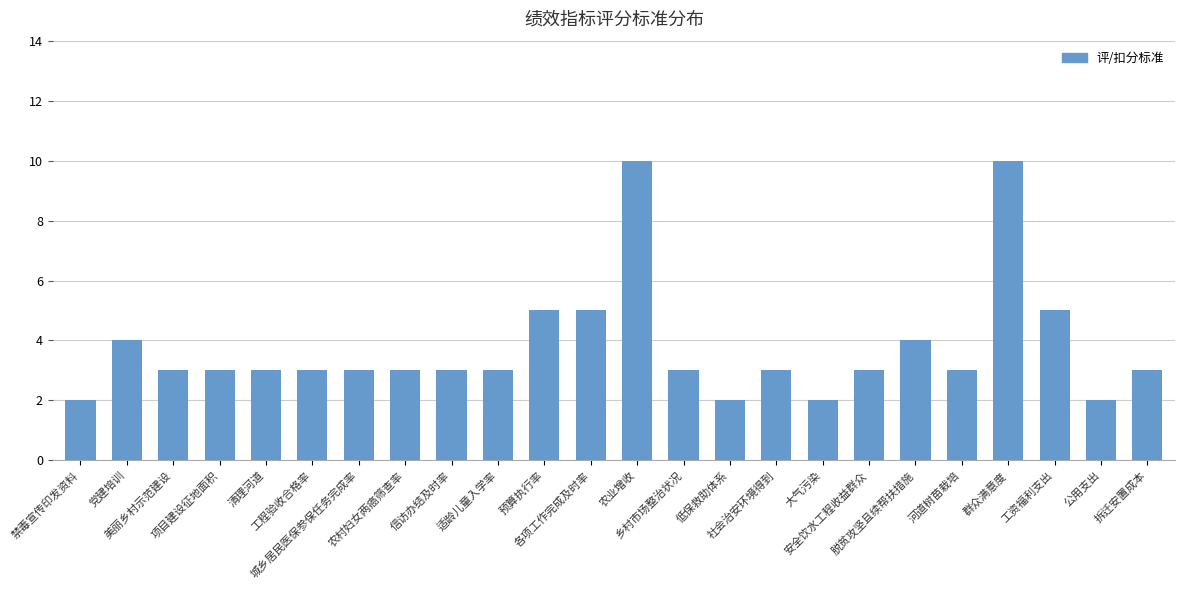

What is the change in value from 社会治安环境得到 to 群众满意度?

+7